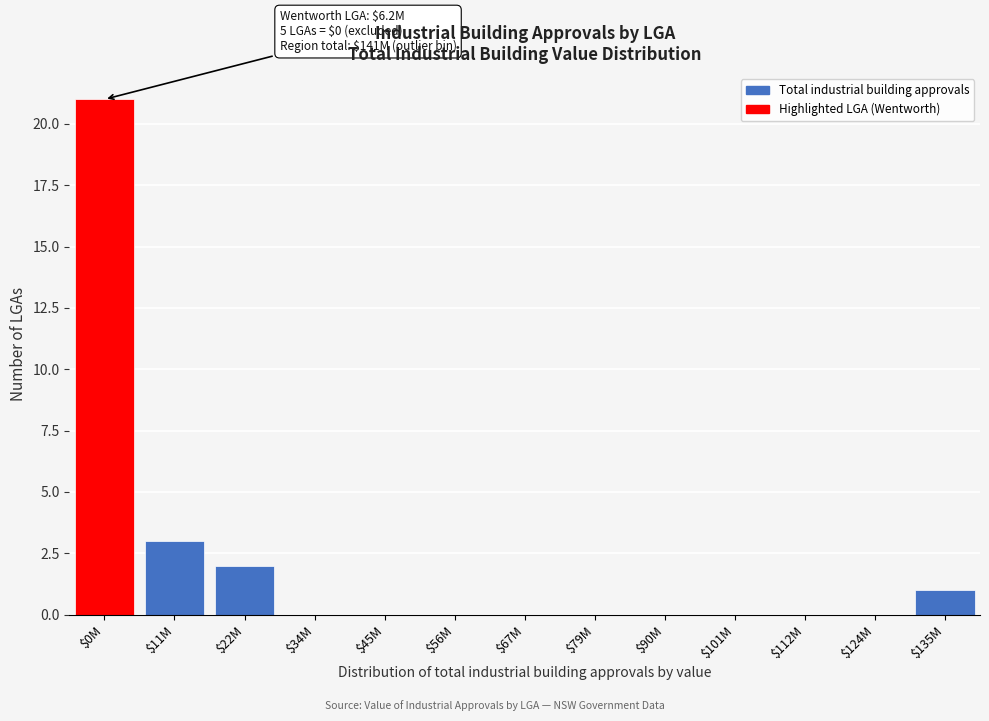

The value at $101M is 0. True or false?

True